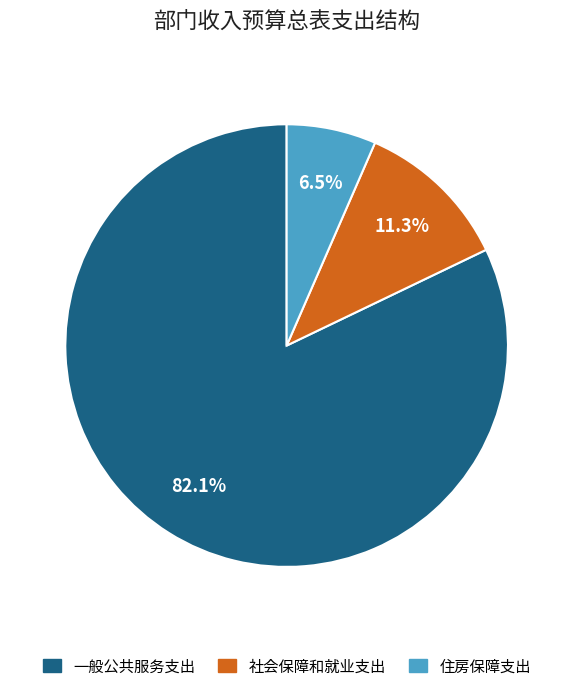

Which slice is the smallest?

住房保障支出